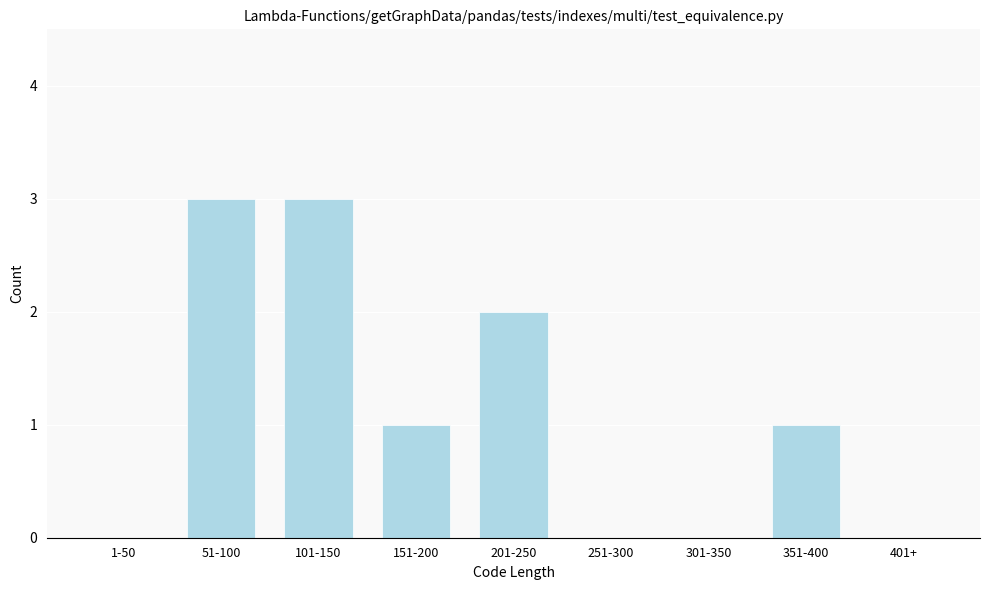

Reading left to right, list all the values displayed in this chart.

1-50=0	51-100=3	101-150=3	151-200=1	201-250=2	251-300=0	301-350=0	351-400=1	401+=0